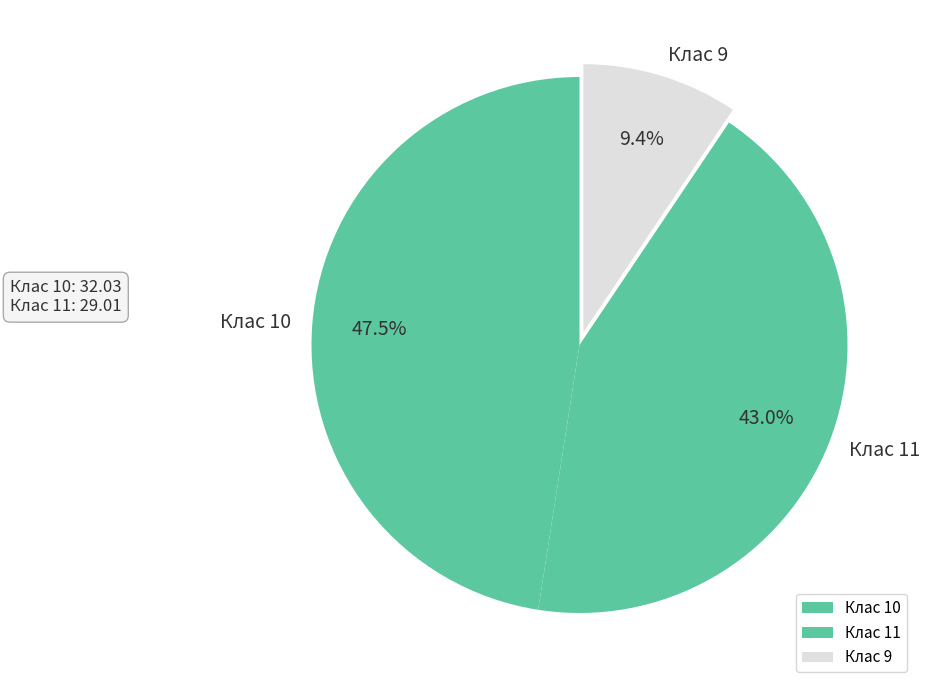

What percentage do Клас 11 and Клас 10 together represent?

90.6%